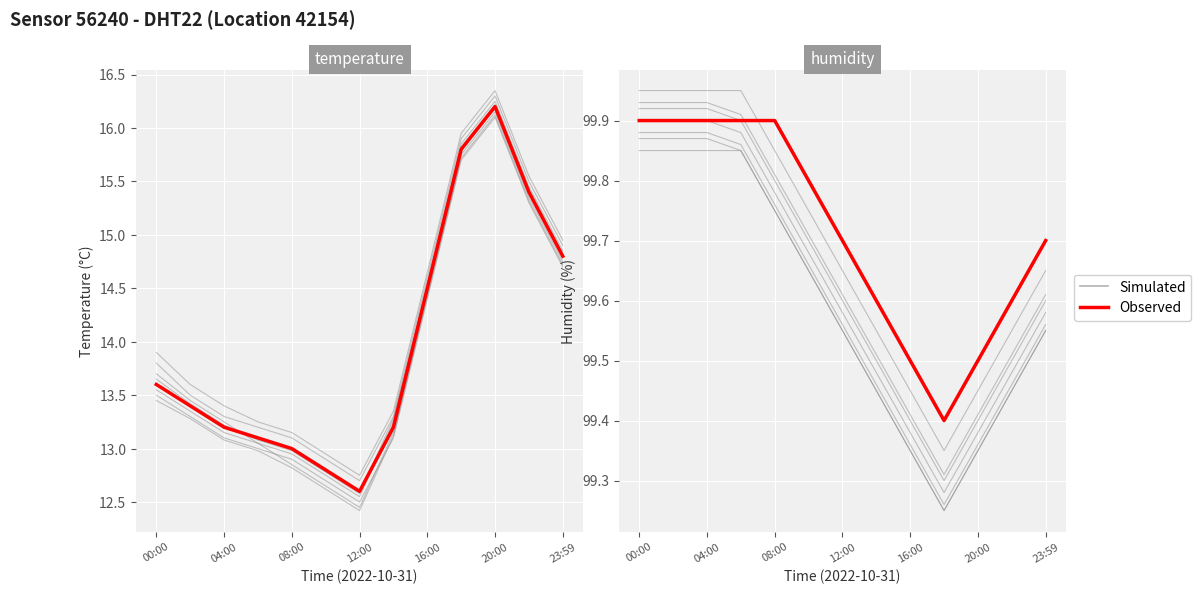

Which series has the largest total across all categories?

Observed